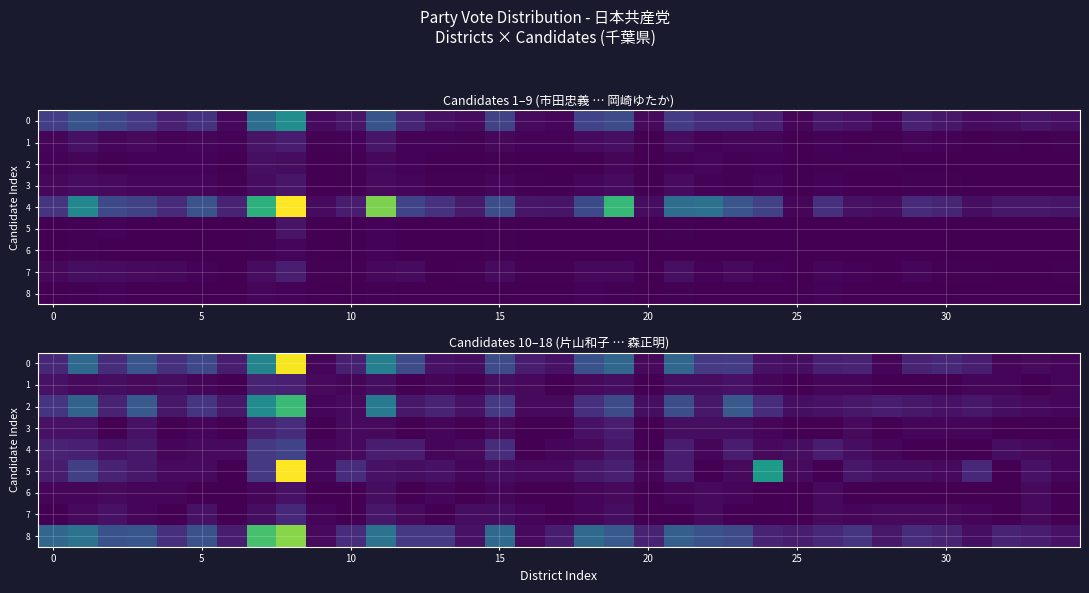

What is the difference between the maximum and minimum values in the 5 series?

79